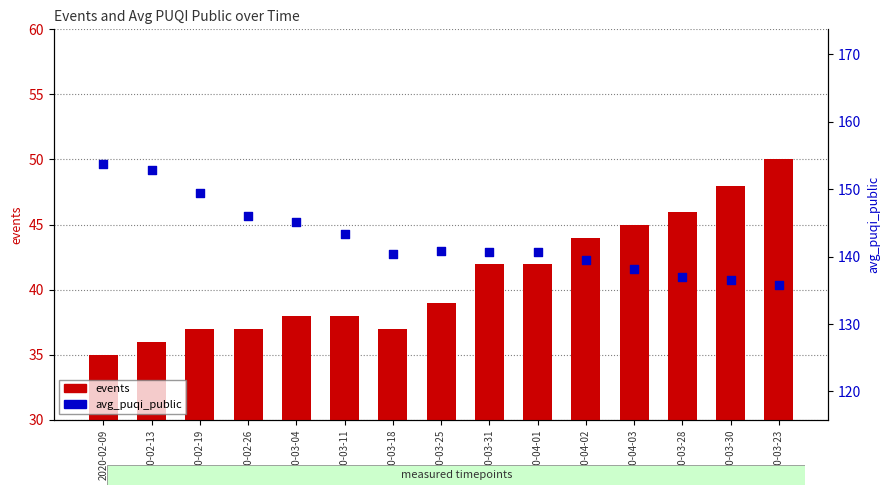

At which category is the sum across all series the highest?

2020-02-13